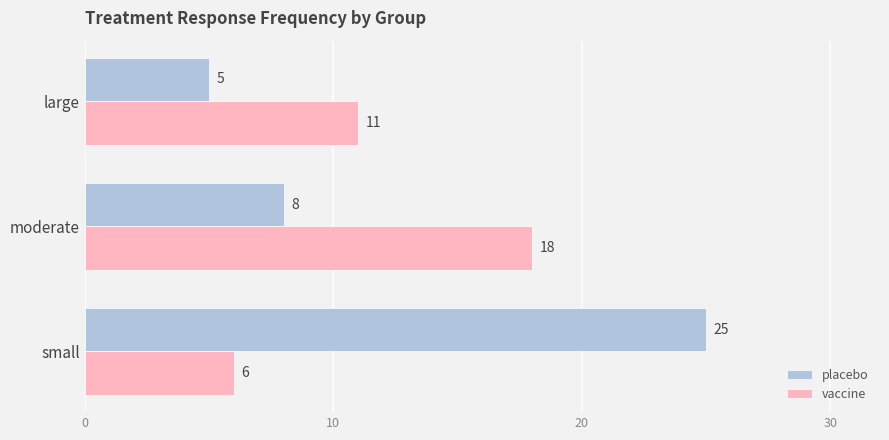

What are all the series names shown in the legend?

placebo, vaccine